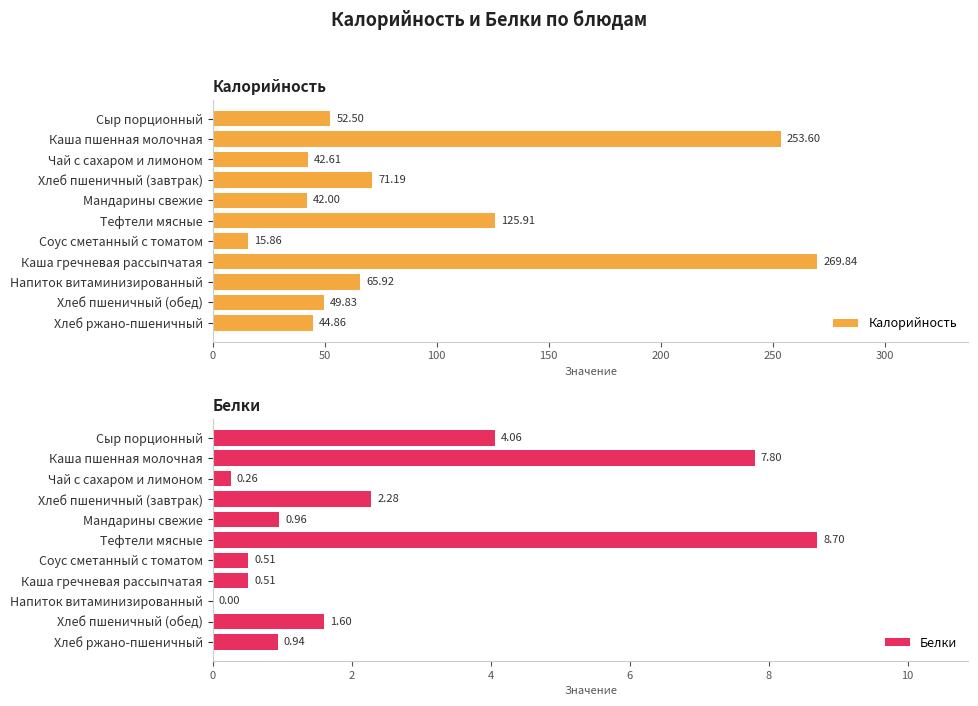

Where is Калорийность nearest to the value 142?

Тефтели мясные